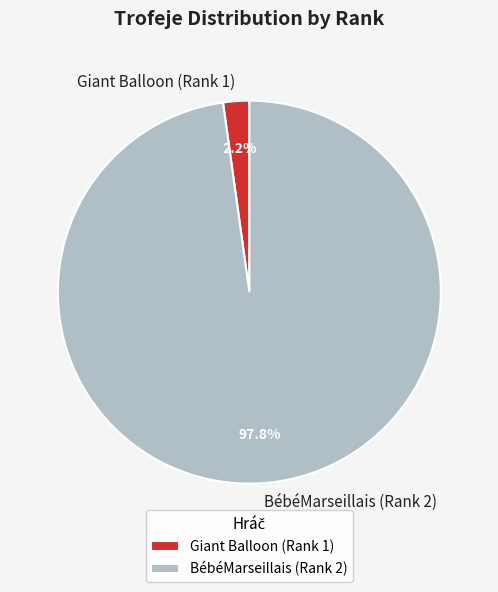

How many slices are in this pie chart?

2